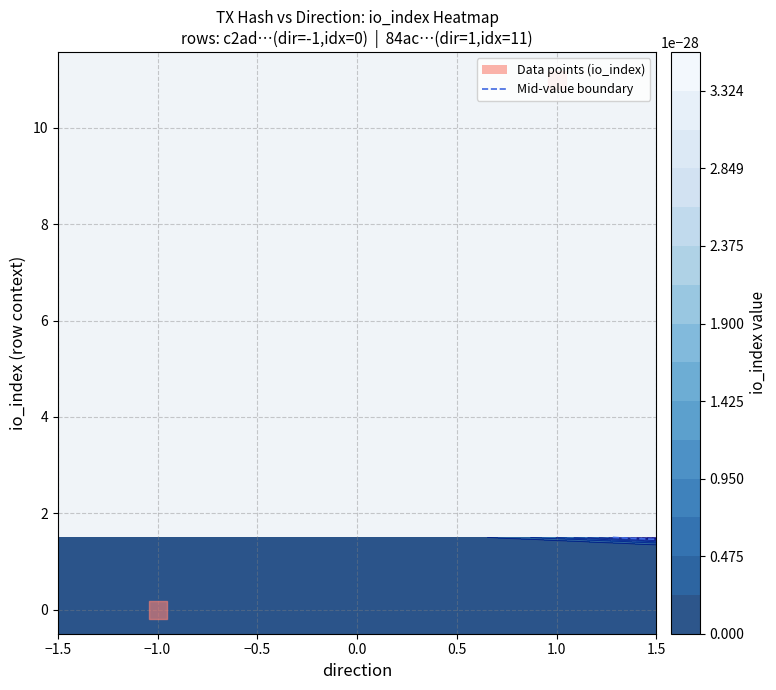

List the series in order of their overall mean, lowest first.

c2ad778a6b8bd6ca190ff2923369e6d8ed63b41, 84ac33d1a6a2887499ff84ae53f93d97afddb46